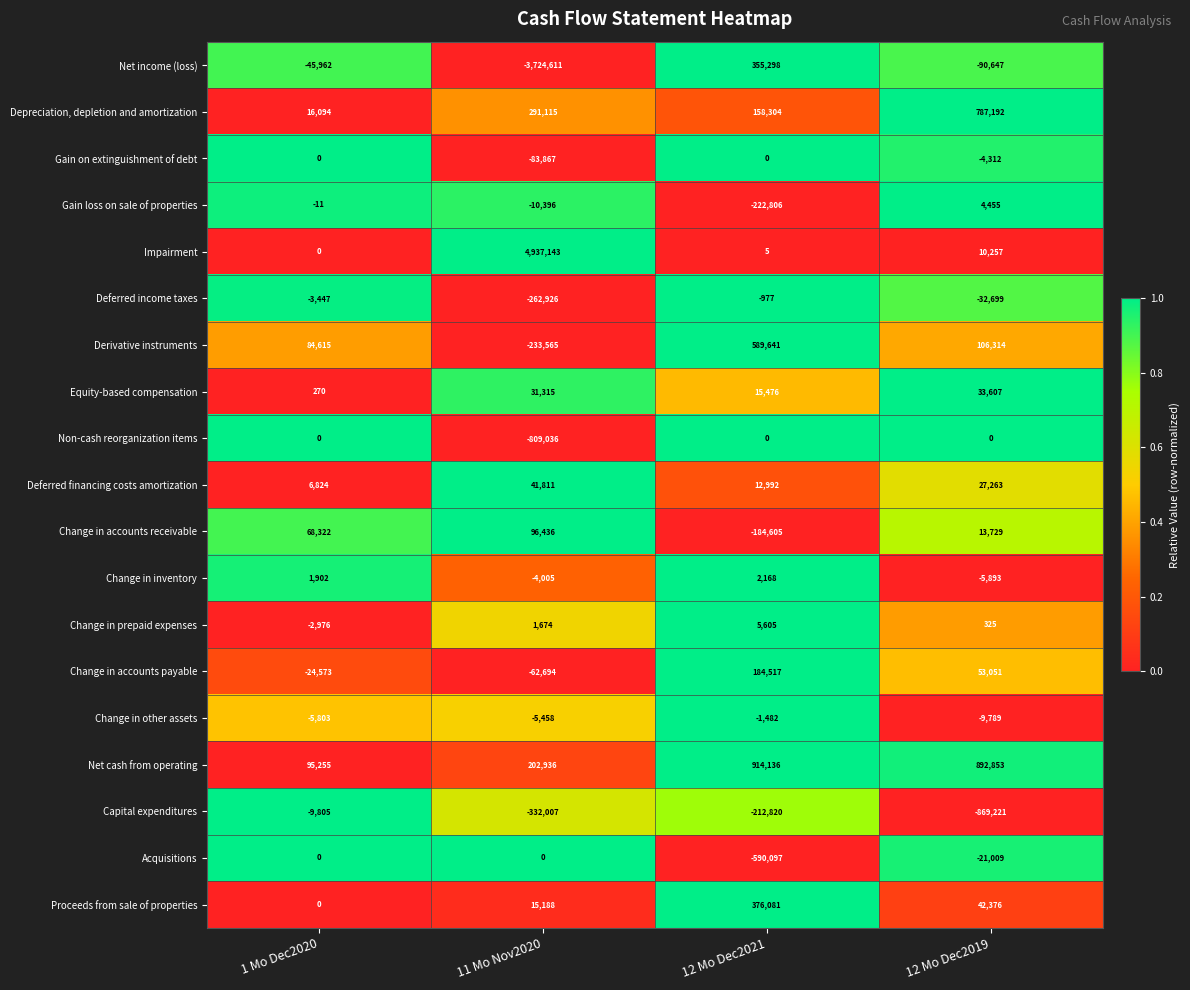

List the labels in order of Net income (loss) value, smallest first.

11 Mo Nov2020, 12 Mo Dec2019, 1 Mo Dec2020, 12 Mo Dec2021